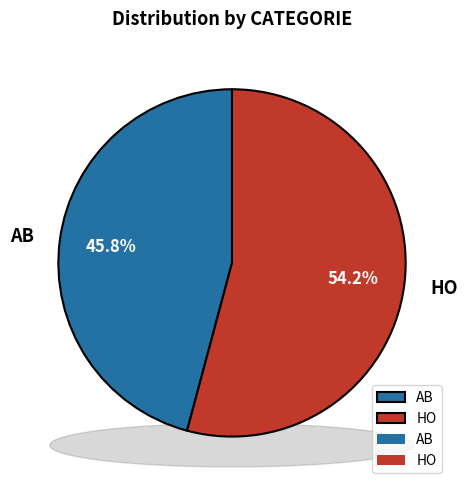

How many slices are in this pie chart?

2